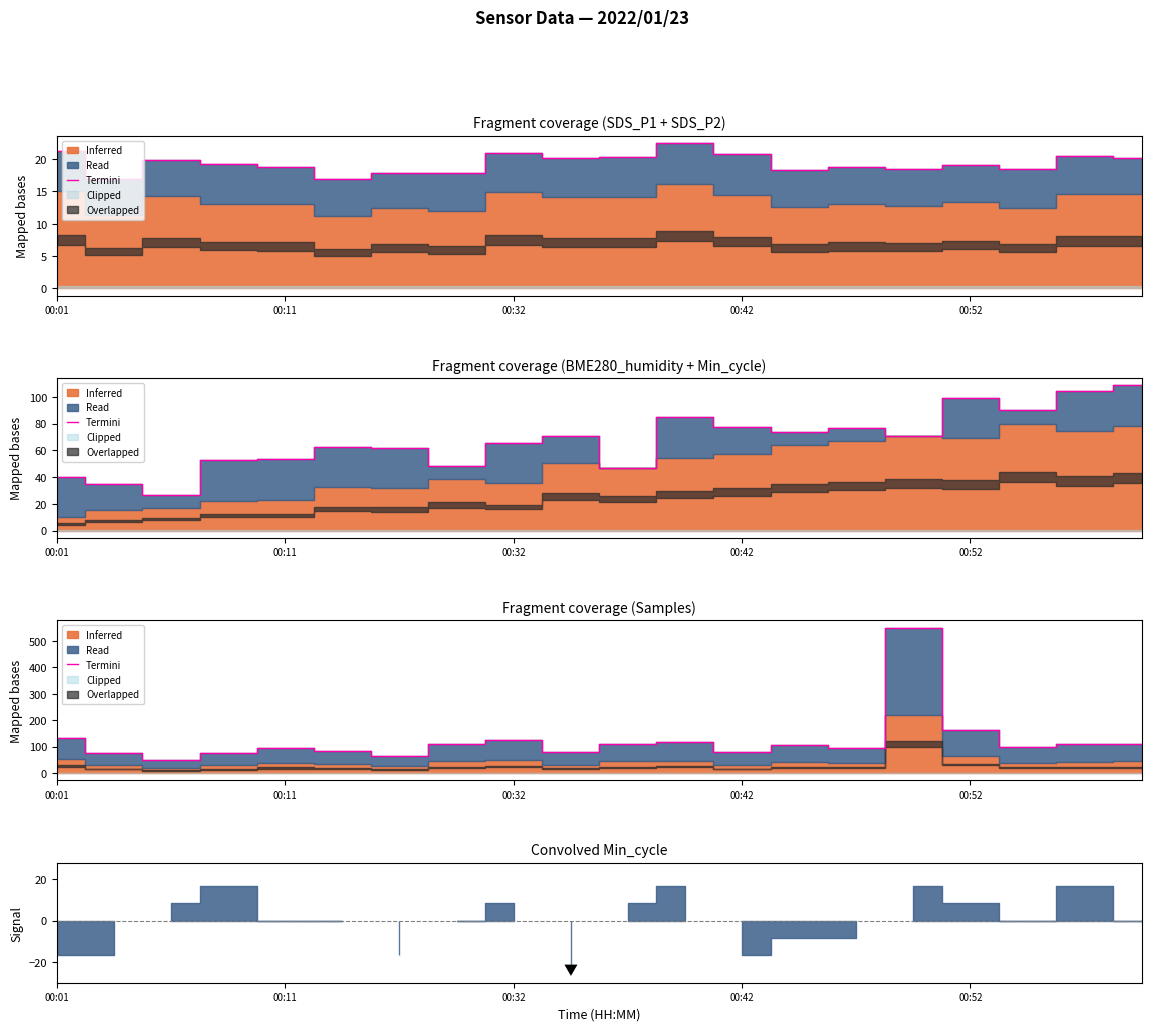

Which category has the lowest value across all series?

00:32